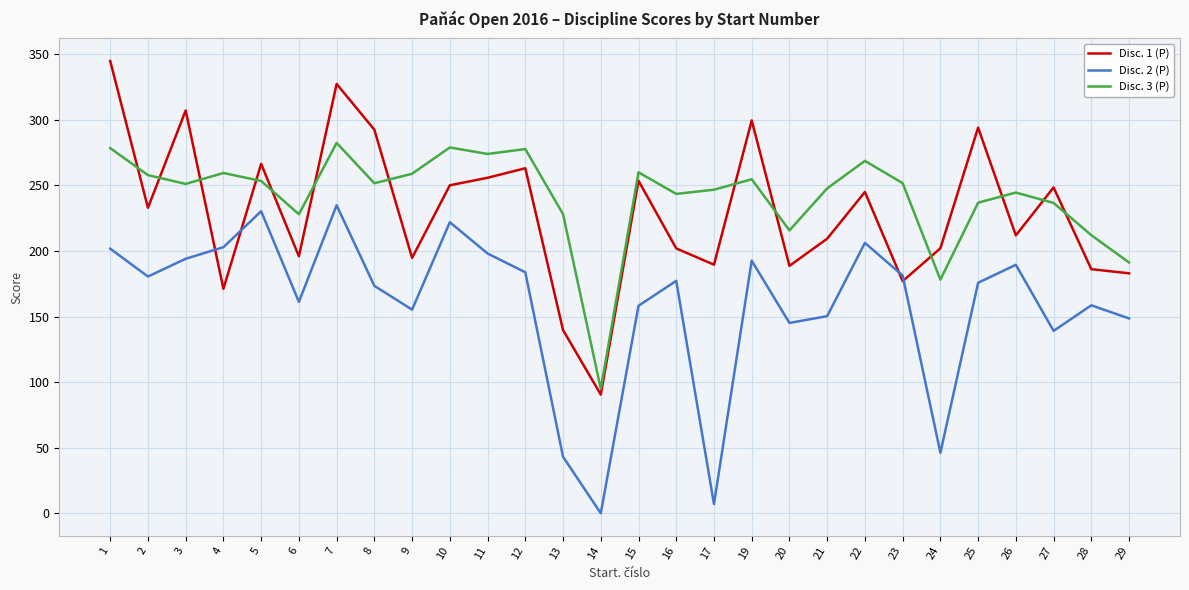

Which series has the largest total across all categories?

Disc. 3 (P)